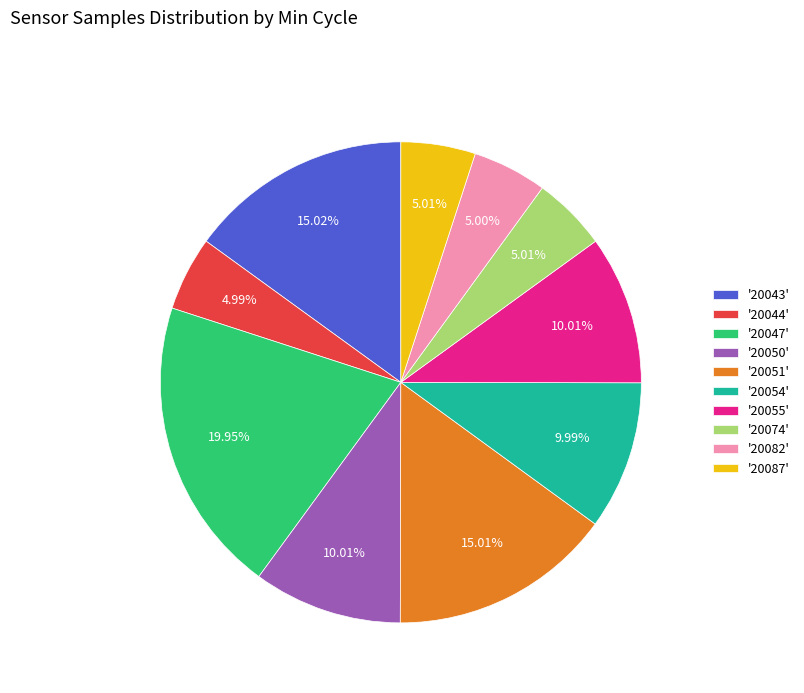

Is the sum of '20043' and '20051' greater than half?

No